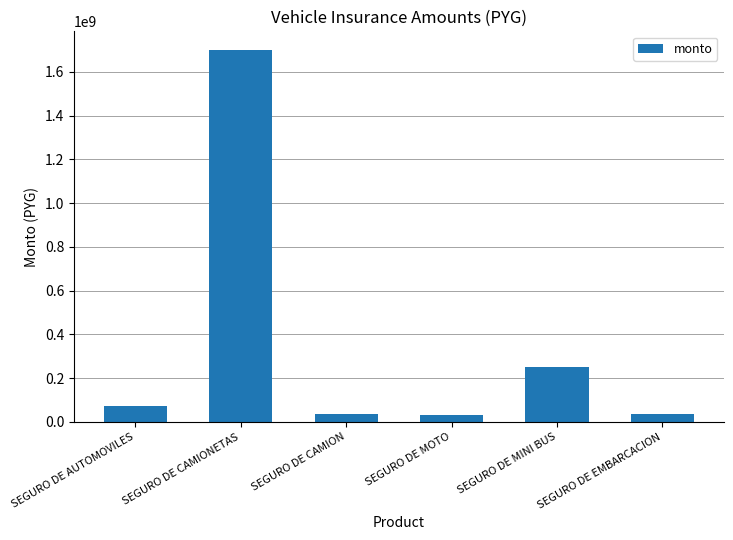

The value at SEGURO DE CAMION is 36697992. True or false?

True